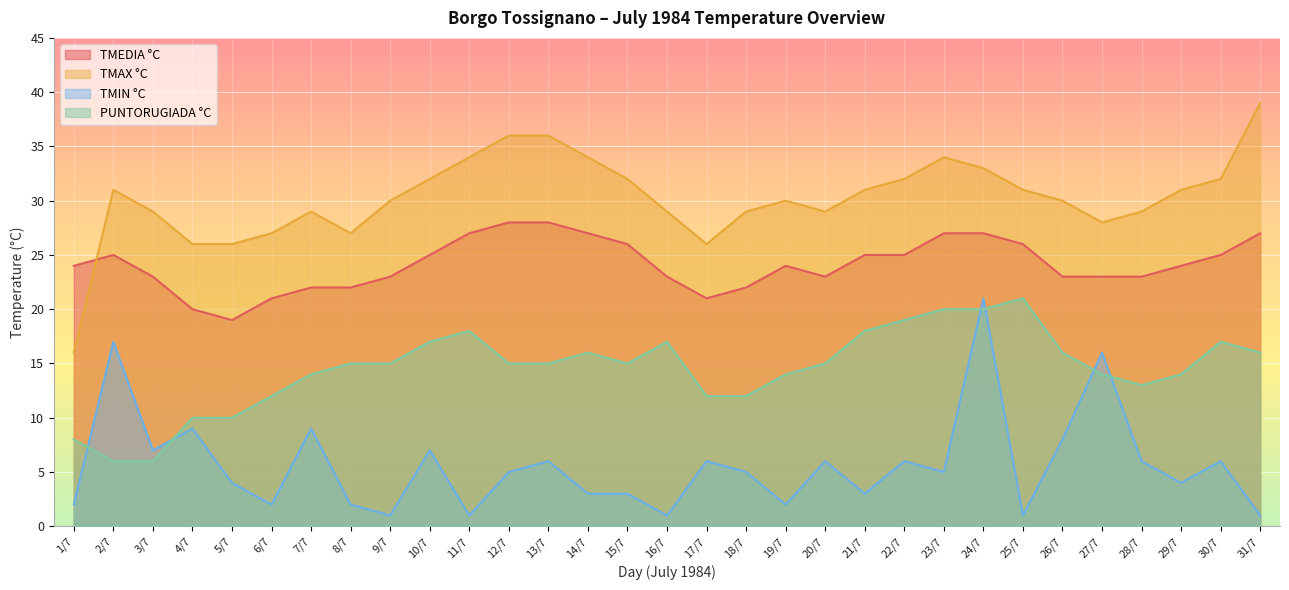

What is the difference between the maximum and minimum values in the TMIN °C series?

20